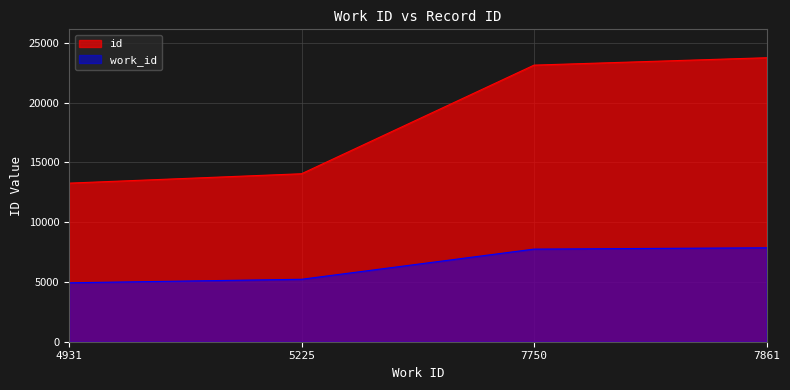

What is the difference between the id values at 7861 and 7750?

618